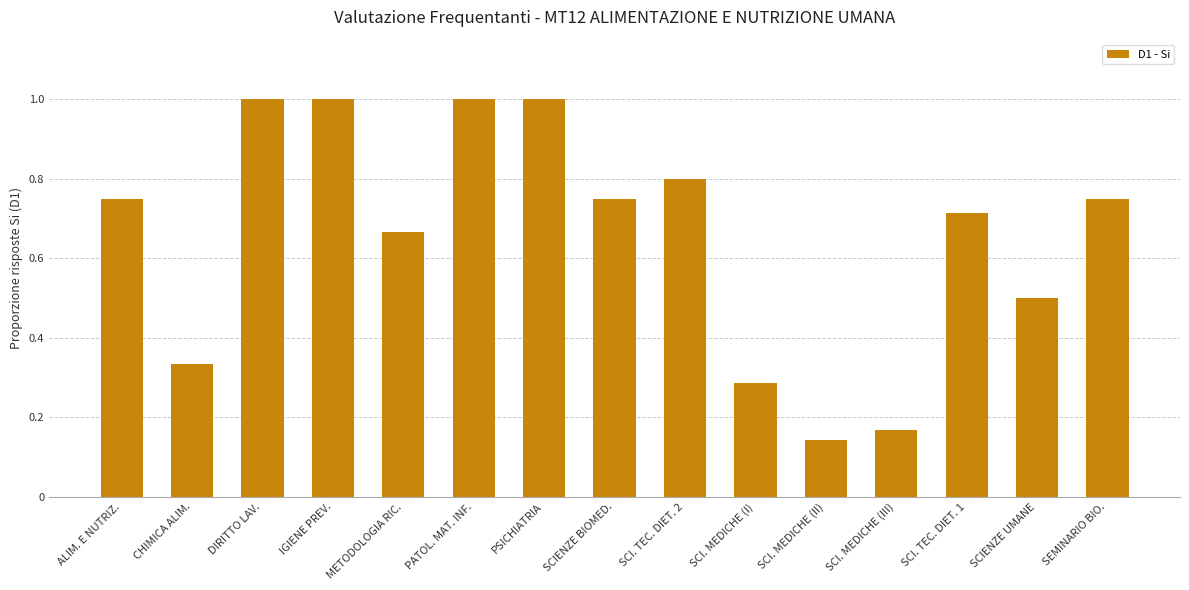

Read the value at PSICHIATRIA.

1.0